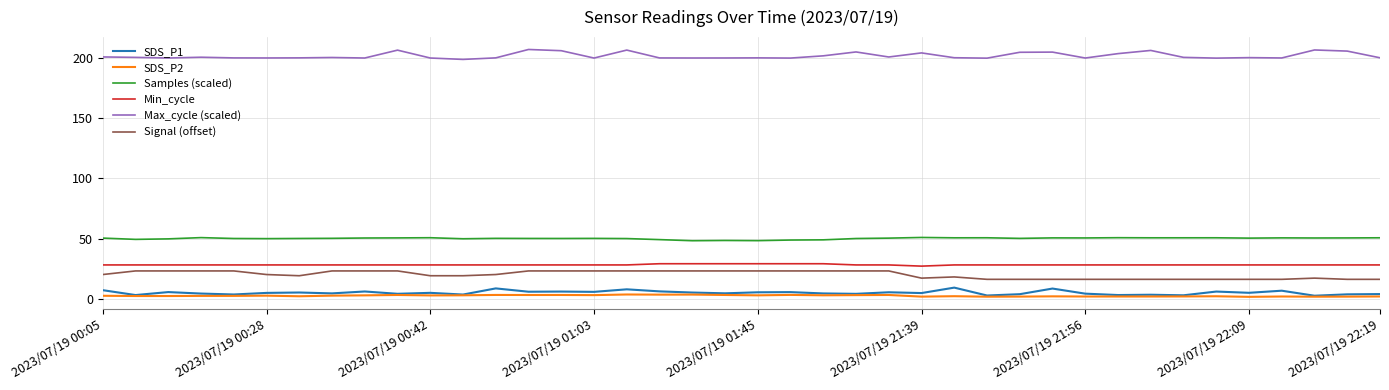

True or false: Min_cycle and SDS_P2 intersect in this chart.

False